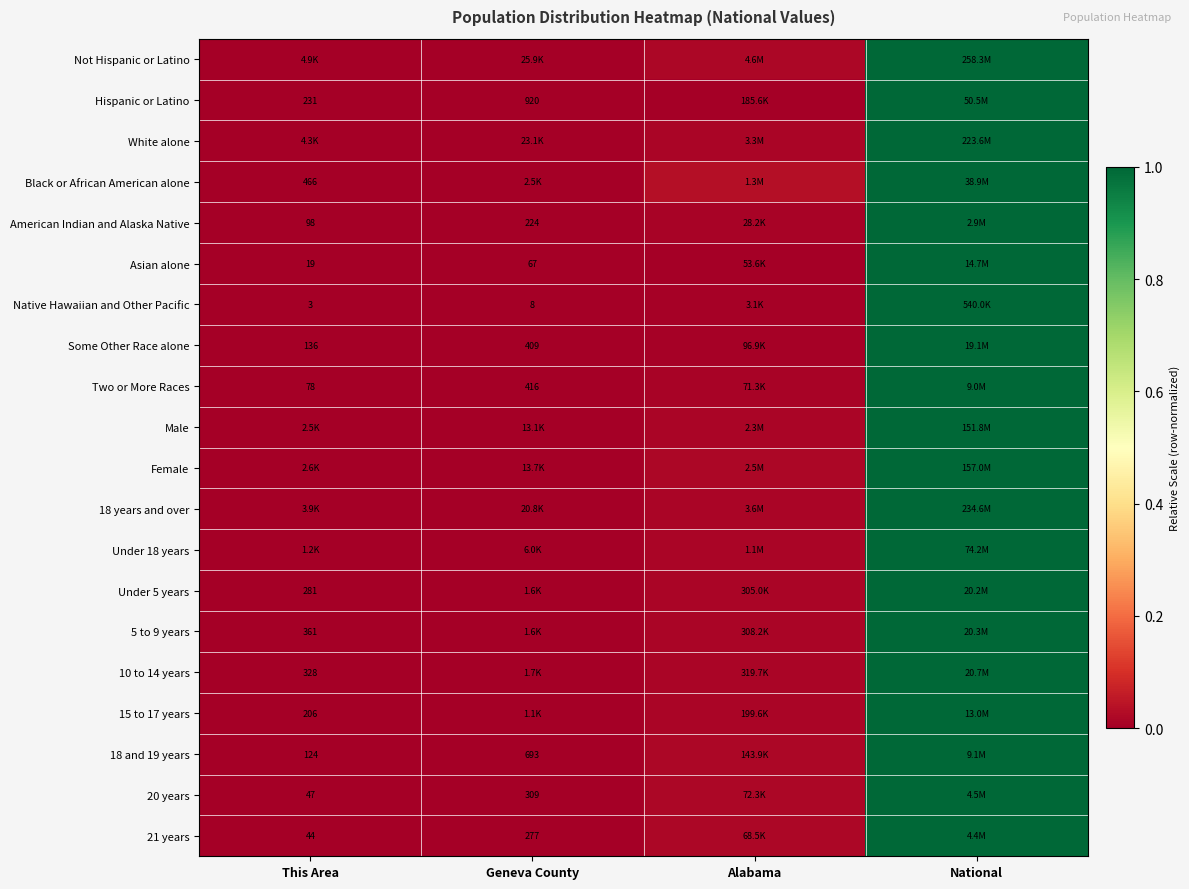

Count the number of categories in the chart.

4